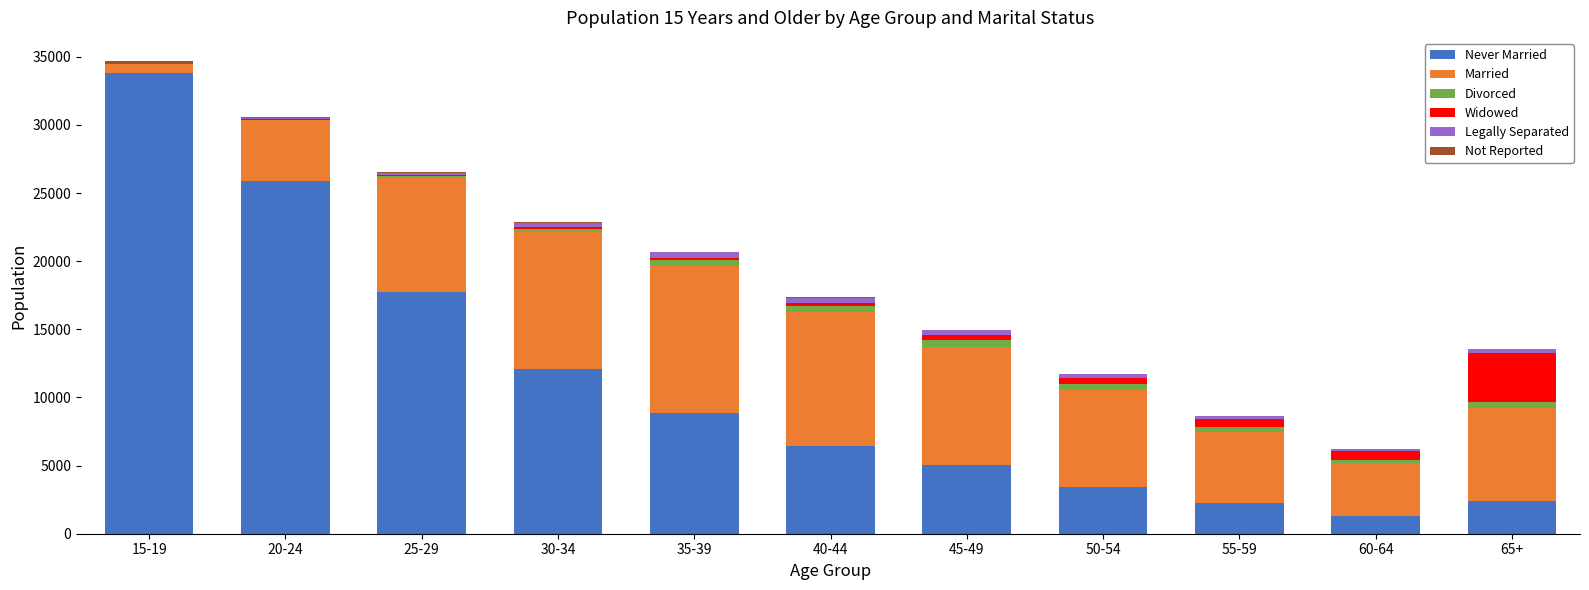

At how many categories does at least one series exceed 28880?

1